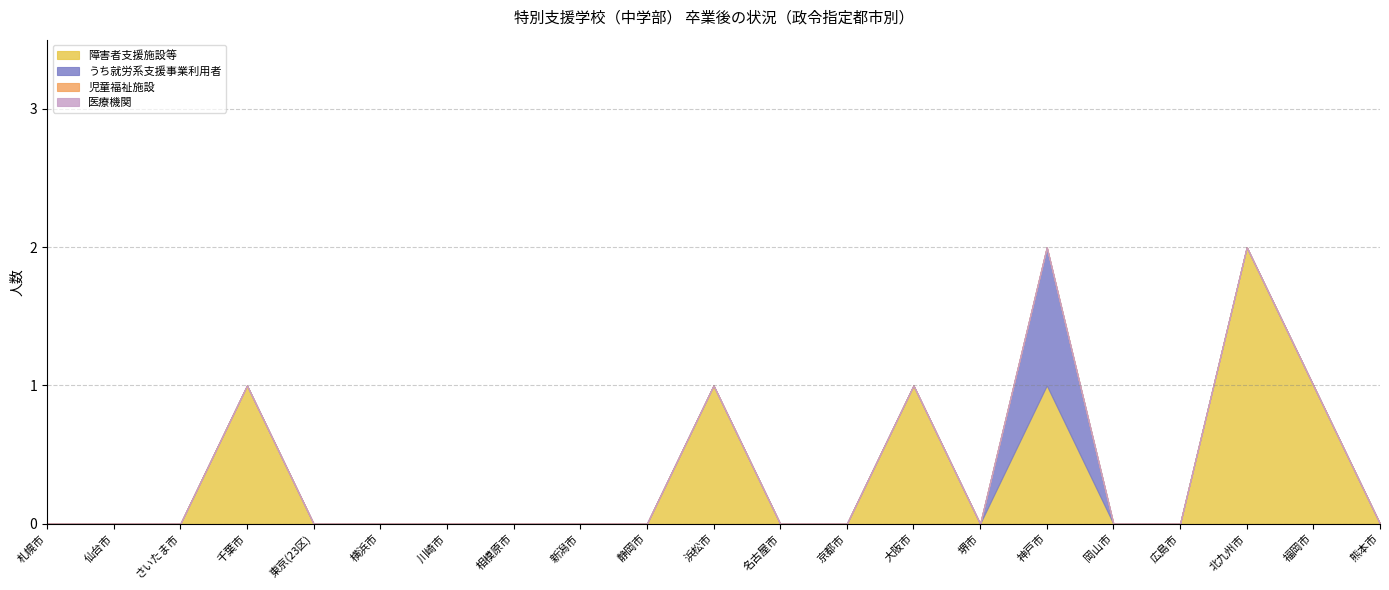

What is the maximum value shown in the chart?

2